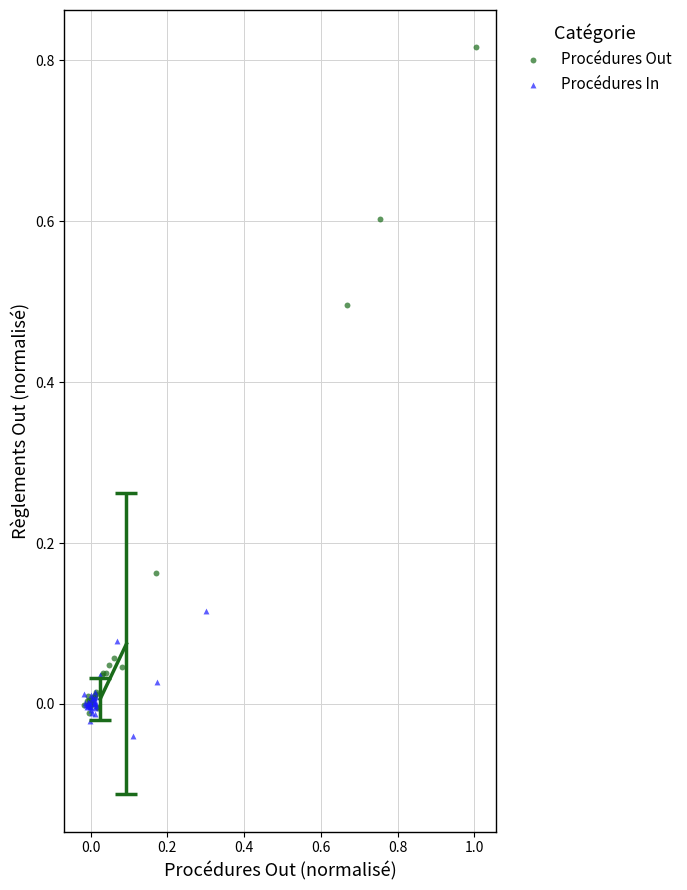

What are all the series names shown in the legend?

Procédures Out, Procédures In